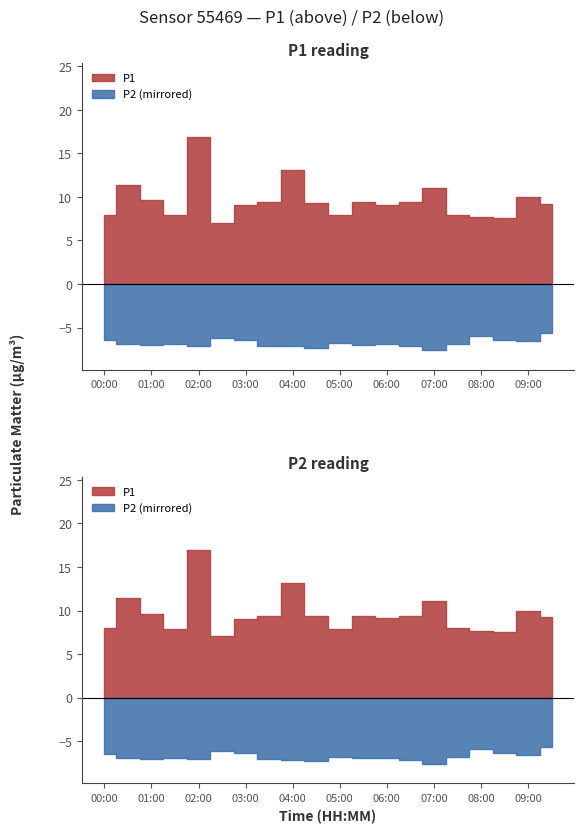

Does the chart have visible grid lines?

No